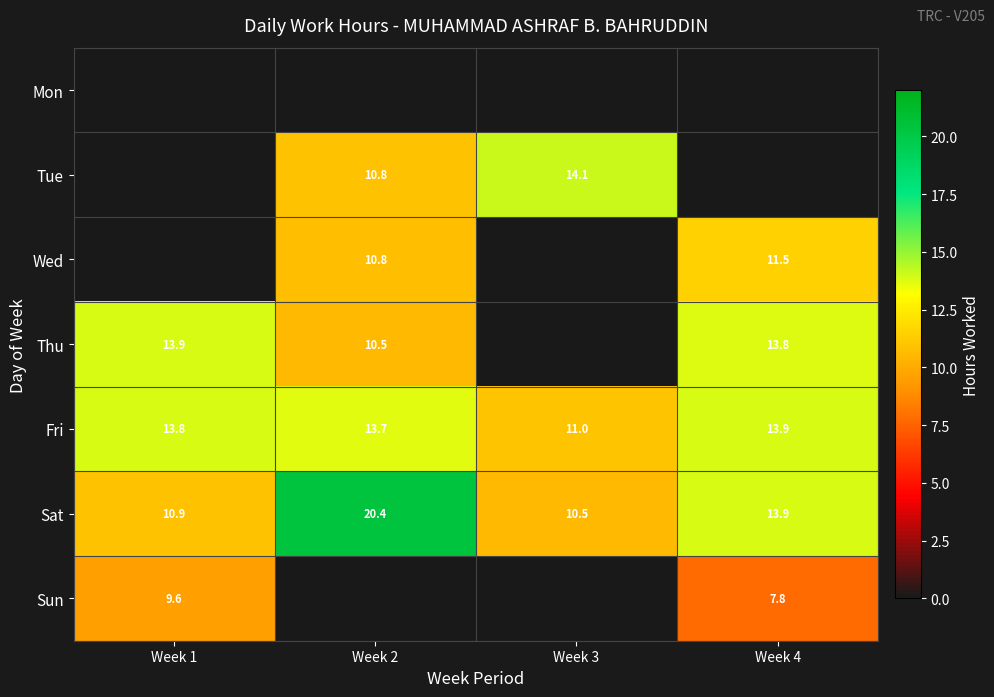

Which has a higher value, Week 2 or Week 1?

Week 2